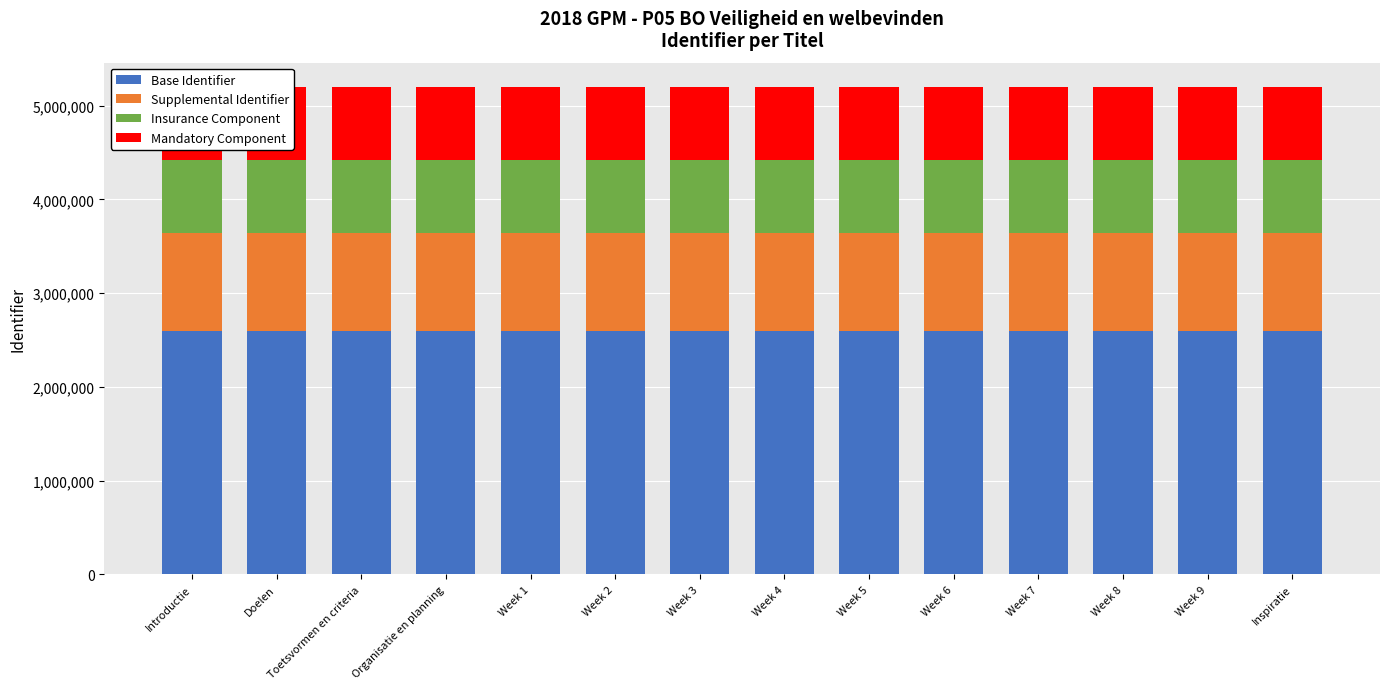

True or false: Insurance Component has a value of 356074 at Week 3.

False